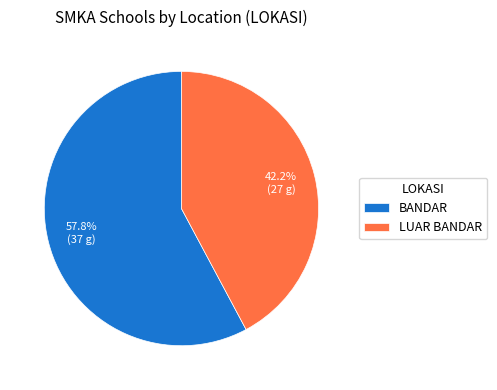

Which slice is the largest?

BANDAR